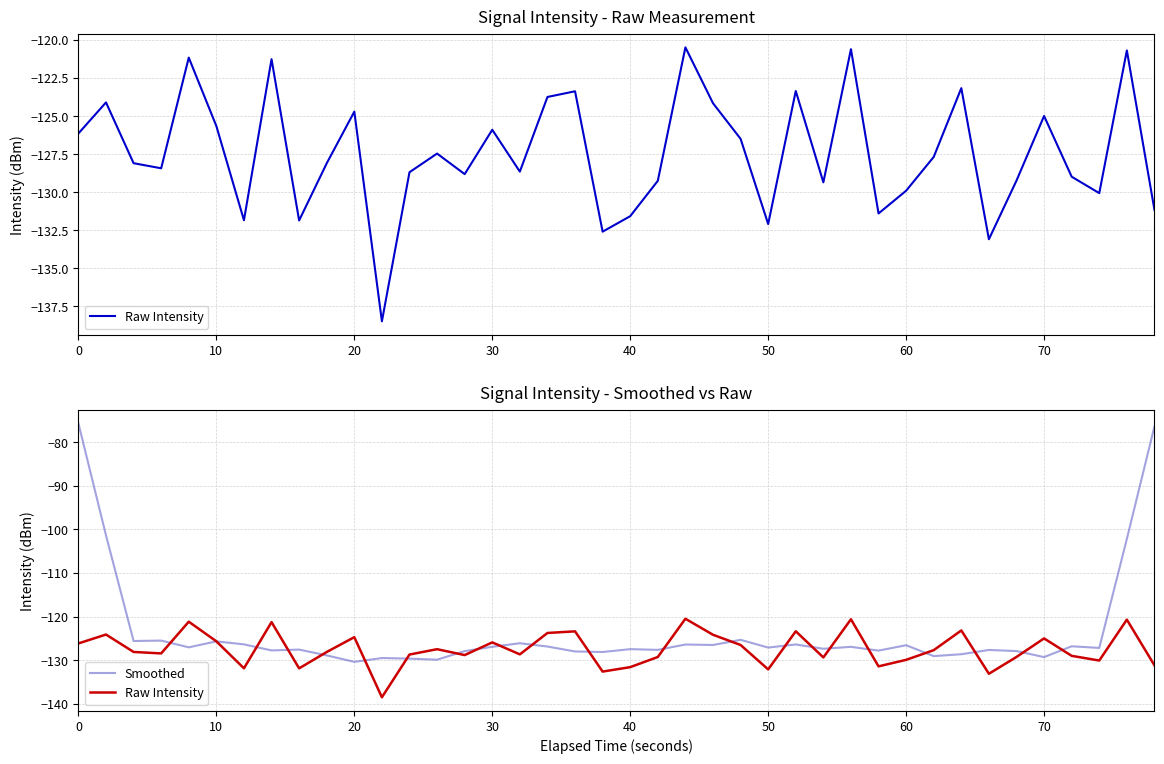

Reading left to right, extract all data points from this chart.

Raw Intensity: -126.1	-124.1	-128.1	-128.4	-121.2	-125.7	-131.8	-121.3	-131.9	-128.1	-124.7	-138.5	-128.7	-127.5	-128.8	-125.9	-128.7	-123.7	-123.4	-132.6	-131.6	-129.3	-120.5	-124.2	-126.5	-132.1	-123.4	-129.4	-120.6	-131.4	-129.9	-127.7	-123.2	-133.1	-129.2	-125.0	-129.0	-130.1	-120.7	-131.2
Smoothed: -75.7	-101.4	-125.6	-125.5	-127.0	-125.7	-126.4	-127.7	-127.6	-128.9	-130.4	-129.5	-129.6	-129.9	-127.9	-126.9	-126.1	-126.9	-128.0	-128.1	-127.5	-127.6	-126.4	-126.5	-125.3	-127.1	-126.4	-127.4	-126.9	-127.8	-126.6	-129.1	-128.6	-127.6	-127.9	-129.3	-126.8	-127.2	-102.2	-76.4